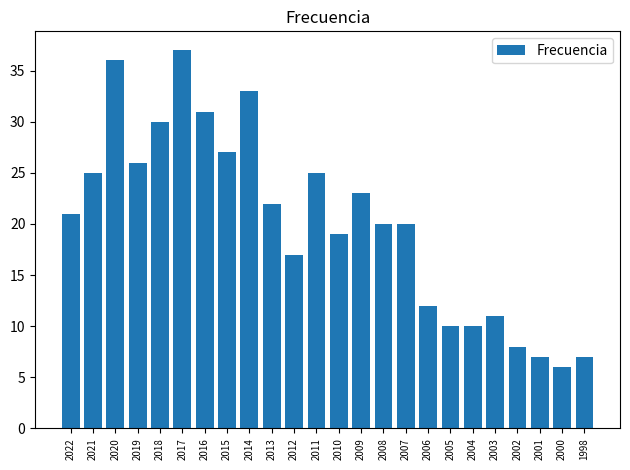

What is the greatest value displayed?

37